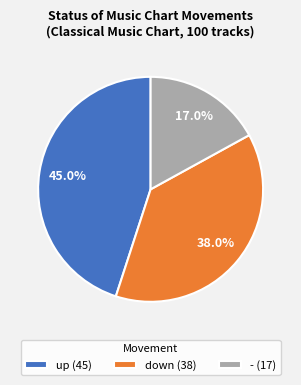

Is there any slice that represents more than half of the pie?

No